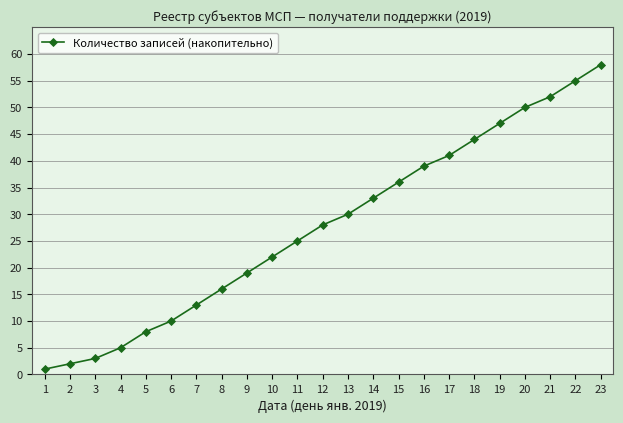

How many categories are shown in the chart?

23